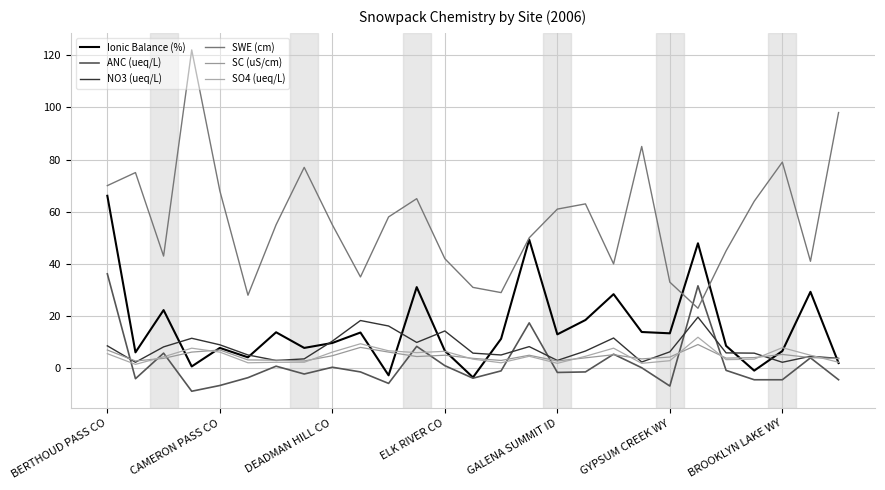

Is this an area chart (filled region under the line)?

No